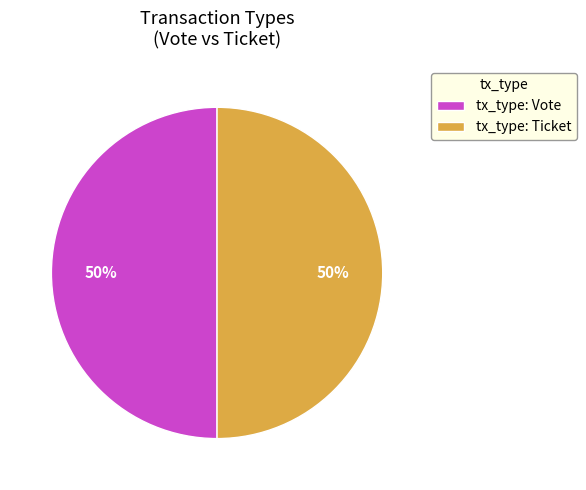

To the nearest percent, what portion does tx_type: Vote represent?

50%